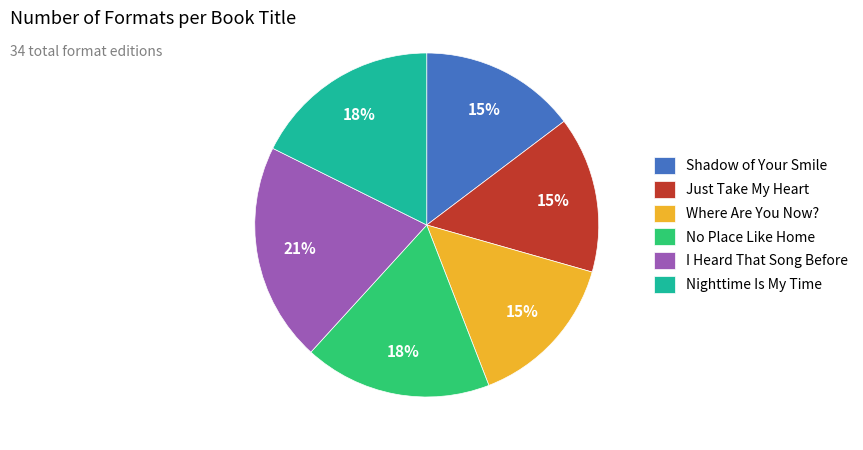

Does Nighttime Is My Time represent more than half of the total?

No